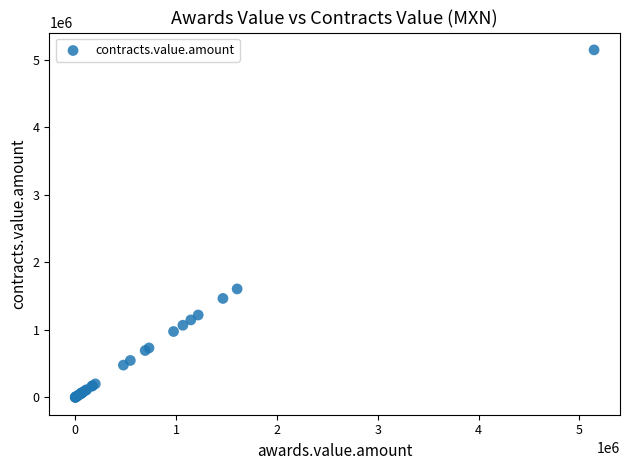

What Y value in the scatter plot is closest to 2573442?

1606711.0